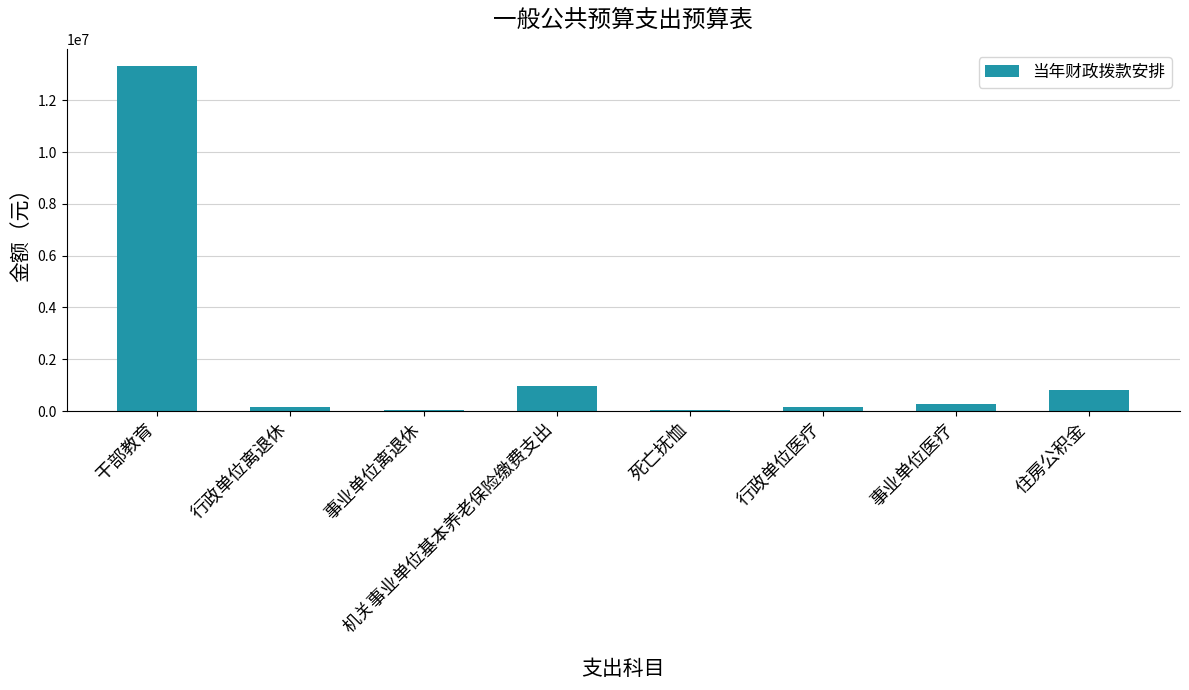

Which has a higher value, 行政单位离退休 or 住房公积金?

住房公积金